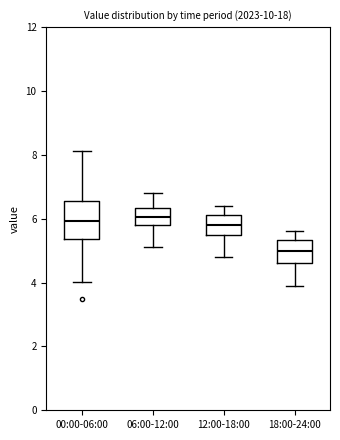

Reading left to right, transcribe this box plot: for each box, give where its median line is, the range the box spans, and where its two whiskers end, as read against the y-axis. The values are not printed on the chart, so give them approximately, as read against the axis.

00:00-06:00: median 6.0, box 5.4 to 6.6, whiskers 4.0 to 8.2
06:00-12:00: median 6.0, box 5.8 to 6.4, whiskers 5.2 to 6.8
12:00-18:00: median 5.8, box 5.6 to 6.2, whiskers 4.8 to 6.4
18:00-24:00: median 5.0, box 4.6 to 5.4, whiskers 4.0 to 5.6